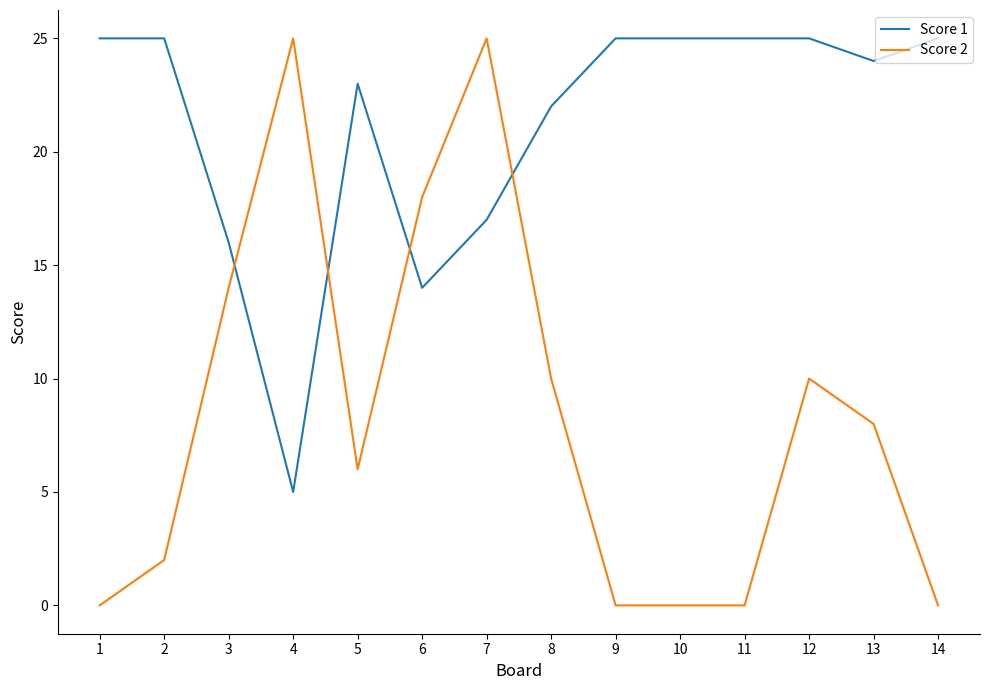

Rank the series at 5 from highest to lowest value.

Score 1, Score 2